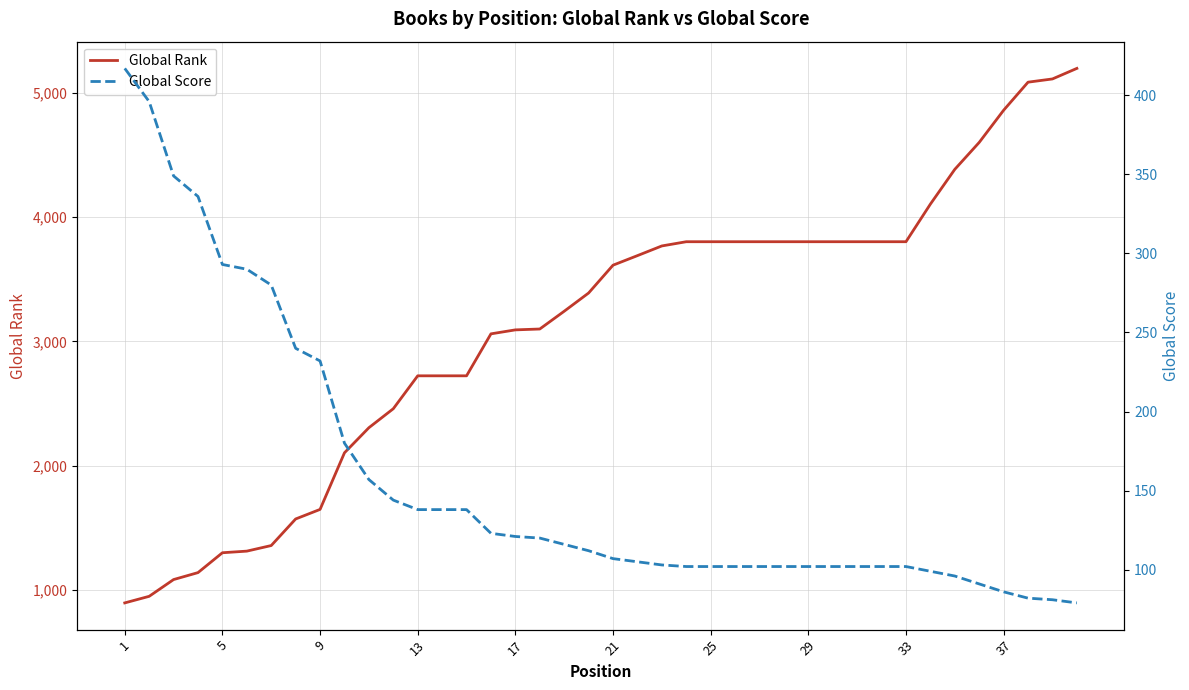

What is the minimum value for Global Rank?

894